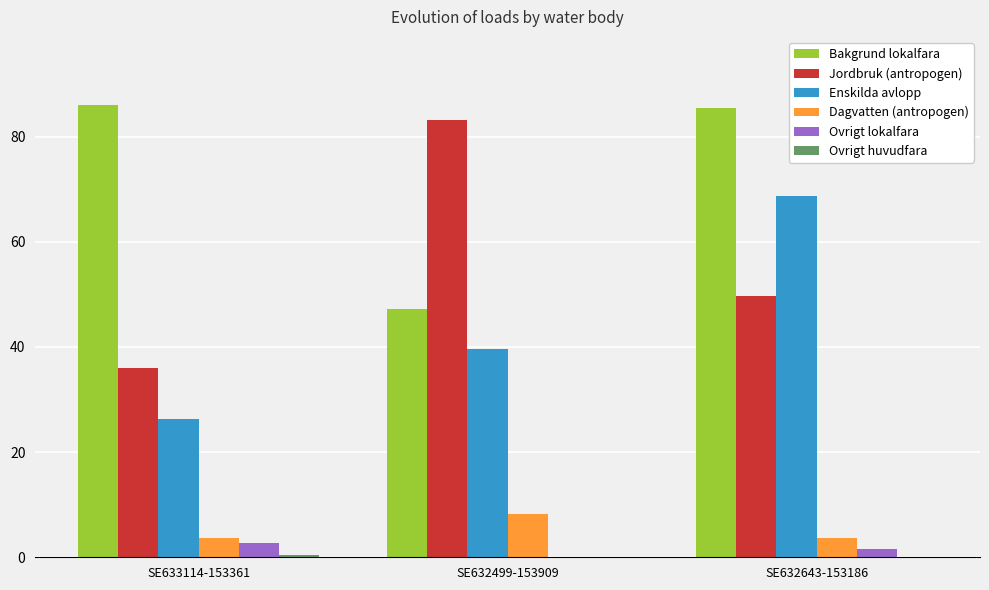

How many groups of bars are there?

3